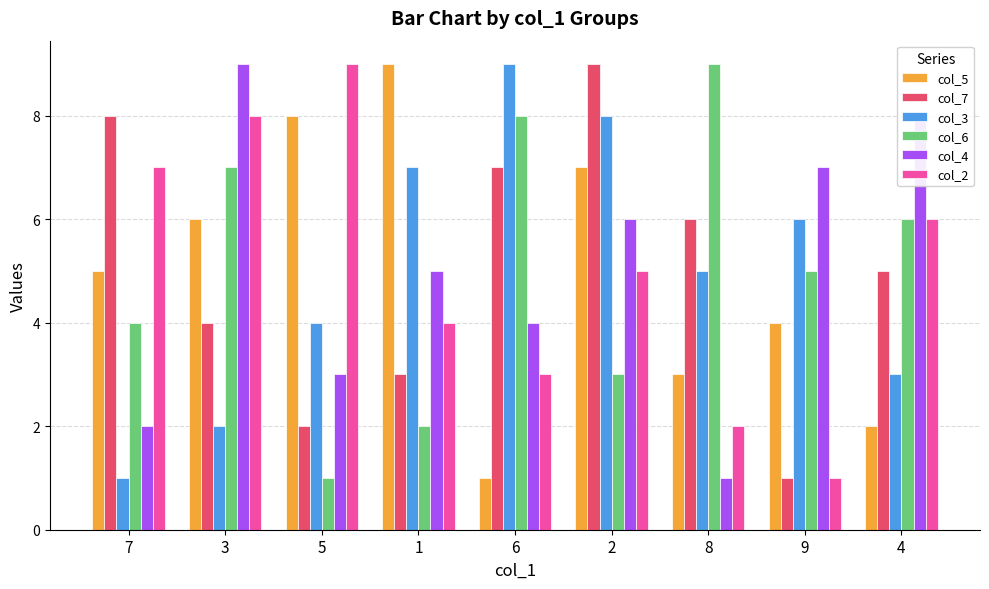

At which label does col_2 first exceed 5?

7